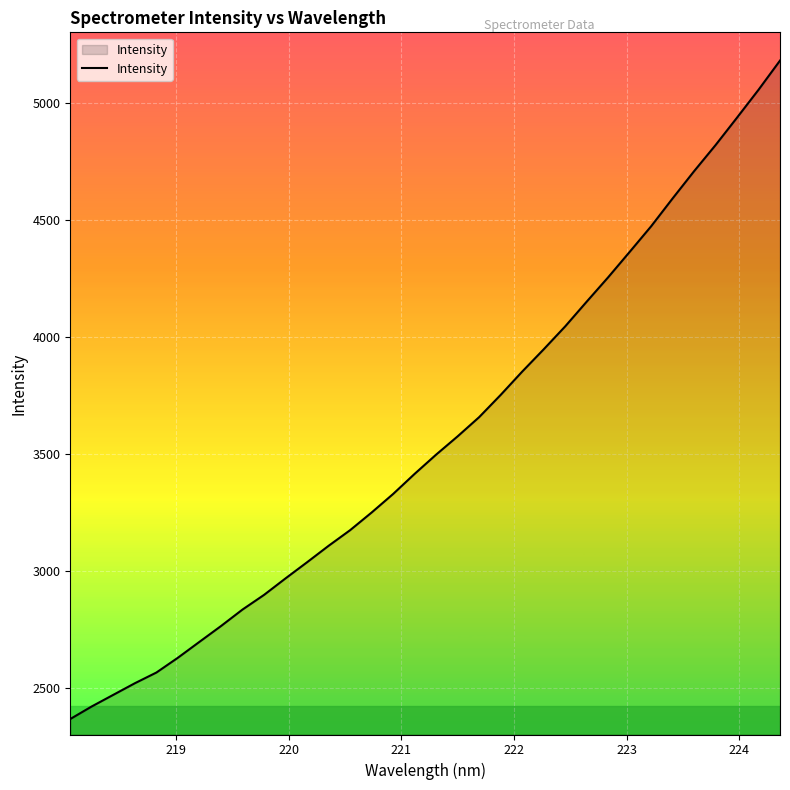

True or false: there are more than 2 points higher than both neighbors.

False